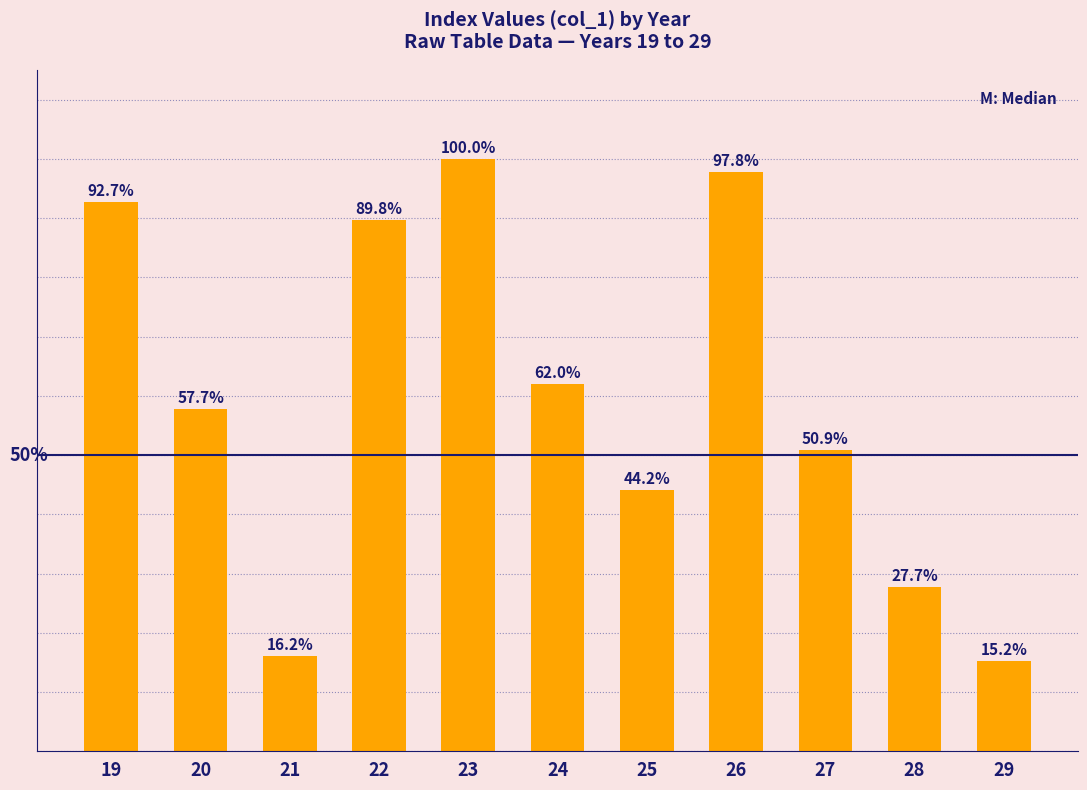

Rank the categories by value from highest to lowest.

23, 26, 19, 22, 24, 20, 27, 25, 28, 21, 29